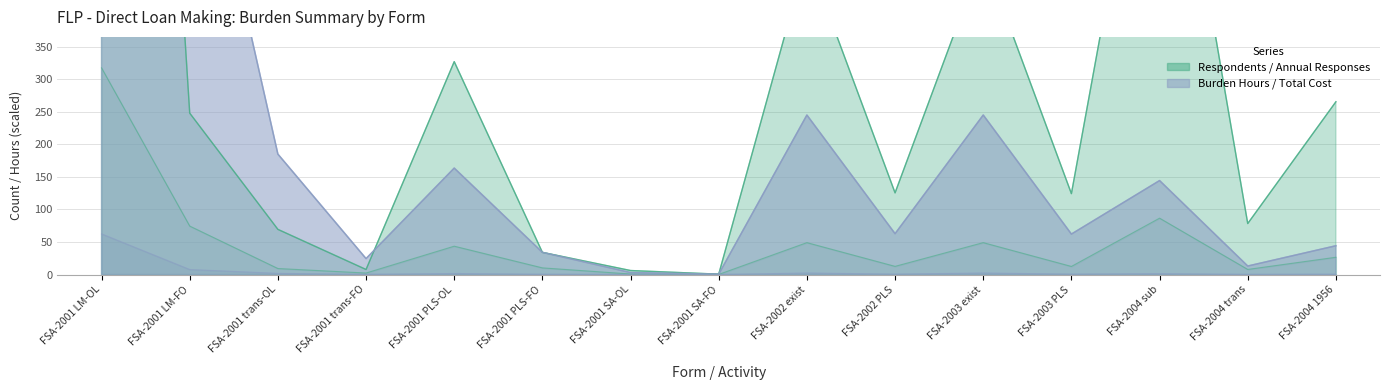

Rank the series at FSA-2004 sub from lowest to highest value.

total_cost, respondents, total_burden_hours, total_annual_responses